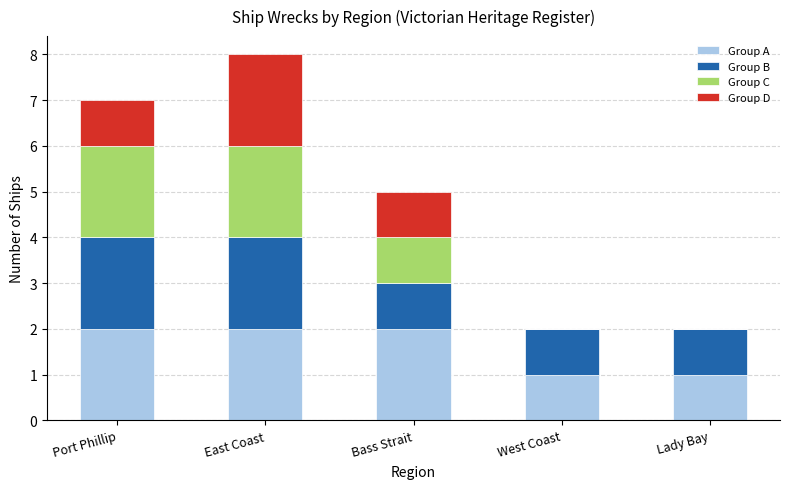

What is the sum of all Group A values?

8